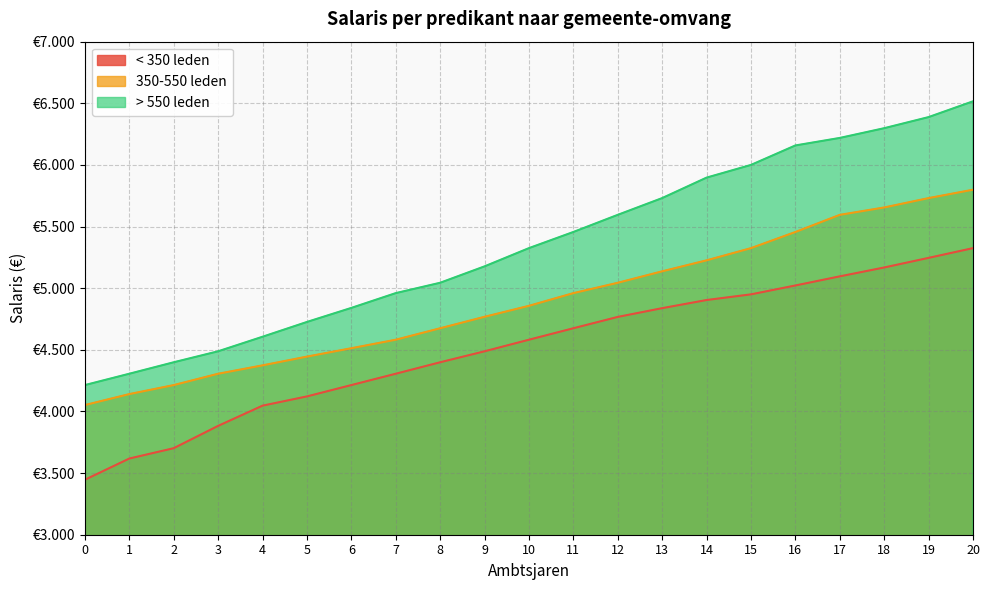

Which series has the largest total across all categories?

> 550 leden